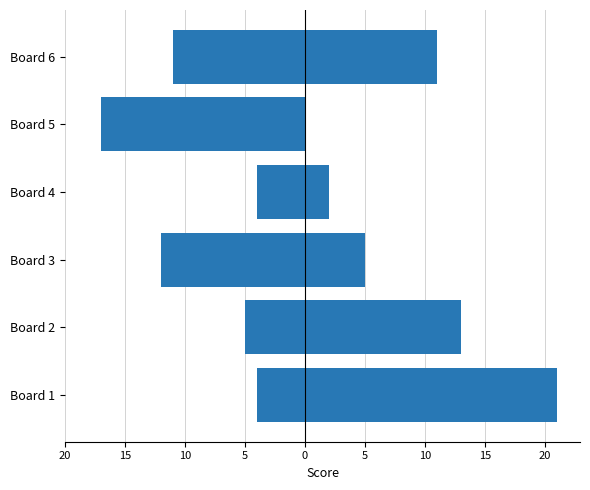

Rank the series by their maximum value, from lowest to highest.

Score 1, Score 2